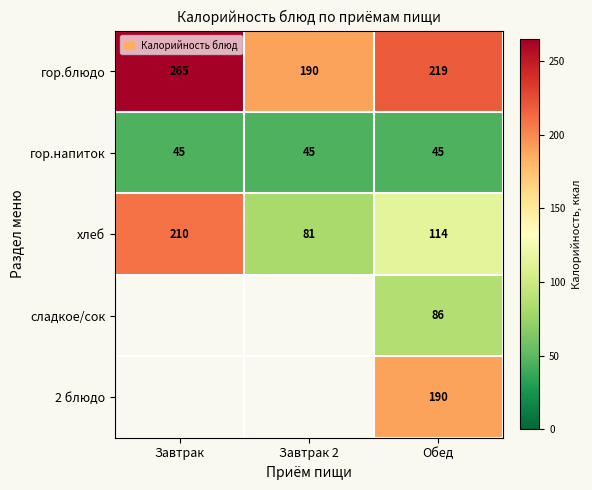

Rank the series at Обед from lowest to highest value.

гор.напиток, сладкое/сок, хлеб, 2 блюдо, гор.блюдо